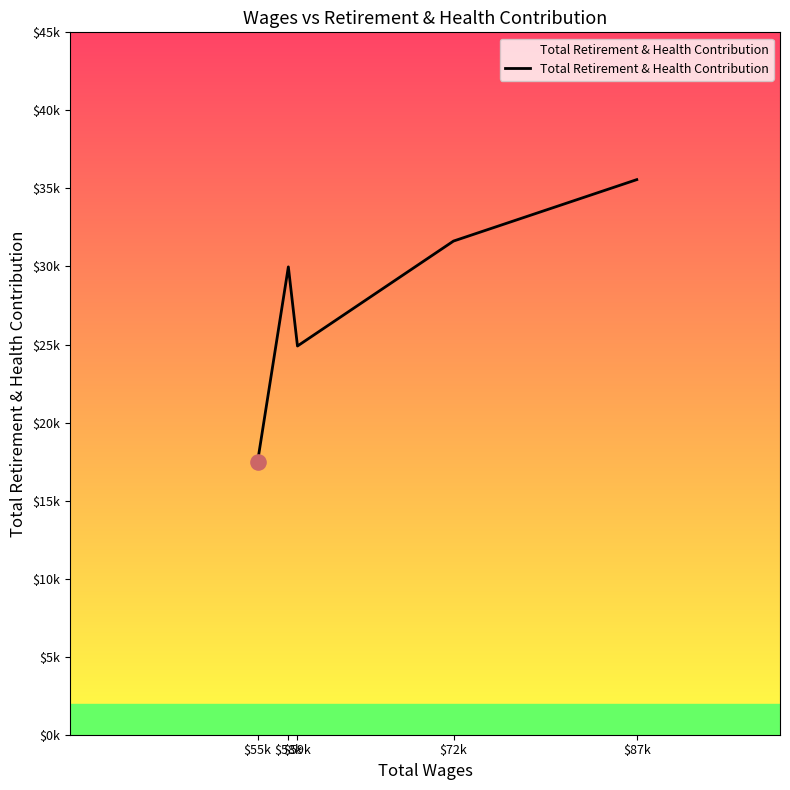

What is the ratio of the value at $58k to the value at $87k?

0.8